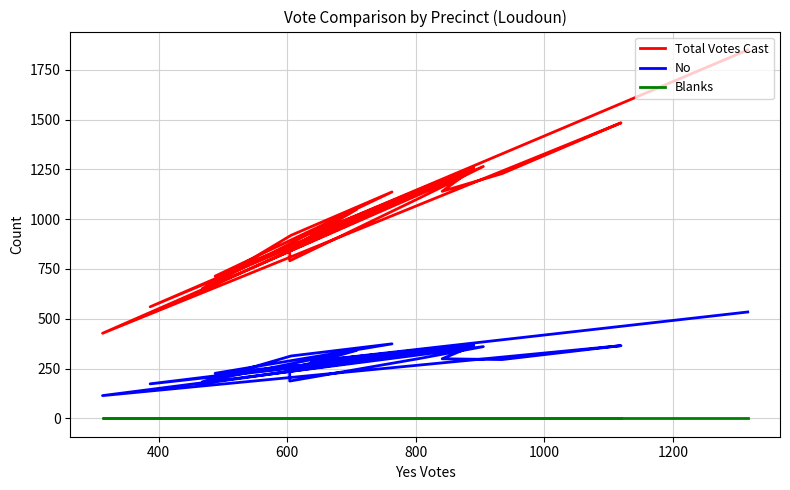

How many interior local peaks does the No series have?

7